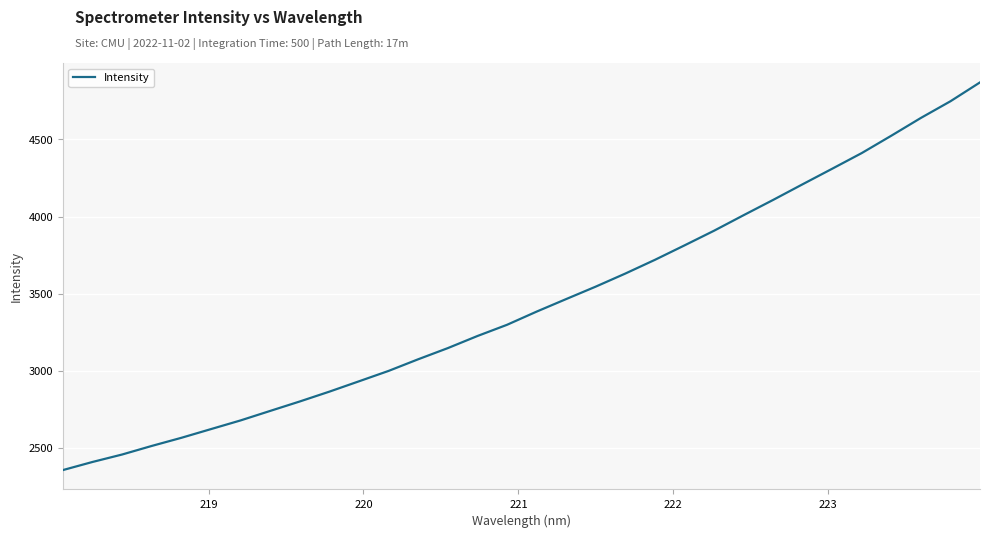

What is the difference between the maximum and minimum values?

2514.0